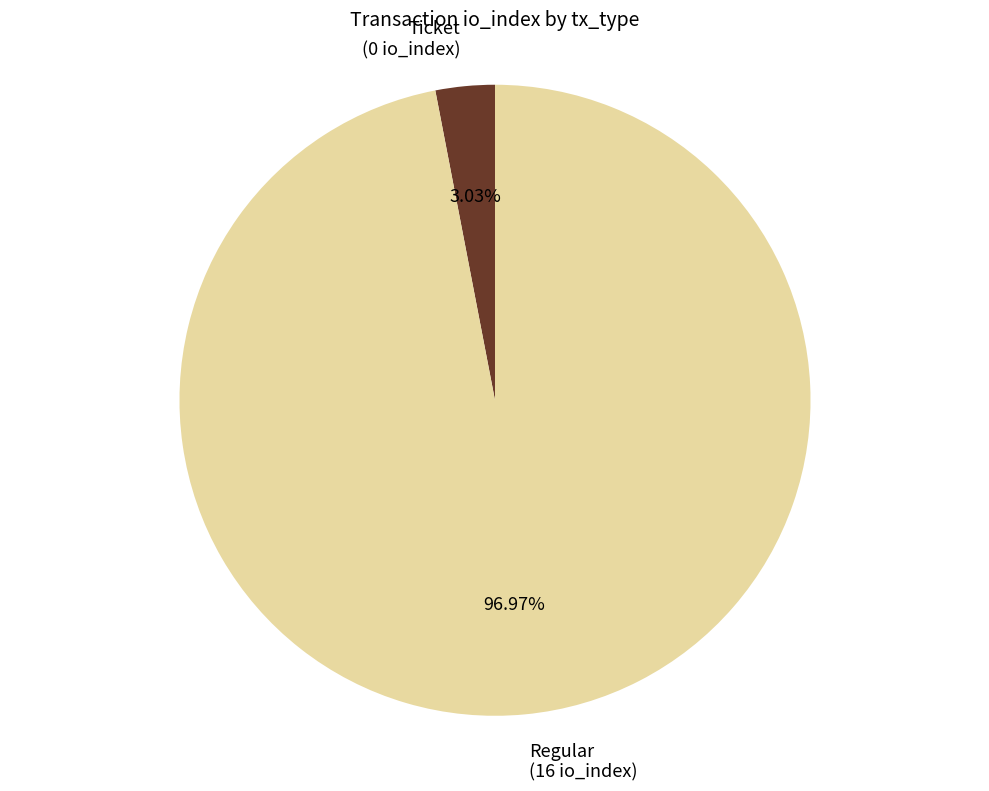

What is the largest slice in the pie chart?

Regular